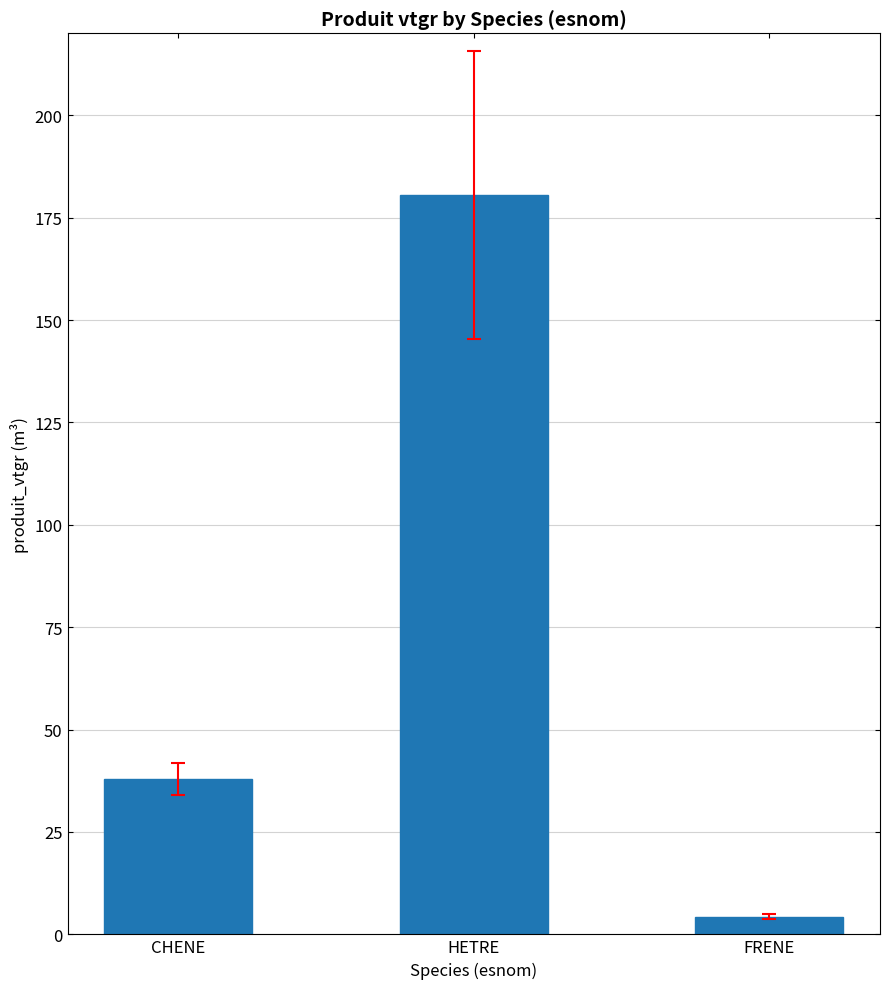

What is the greatest value displayed?

180.5